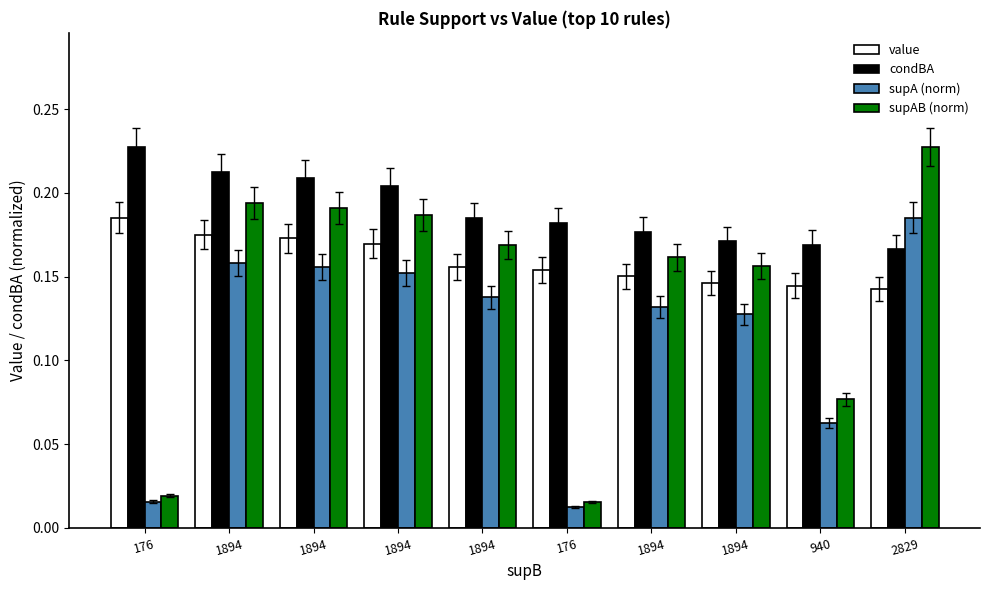

What are all the series names shown in the legend?

value, condBA, supA (norm), supAB (norm)